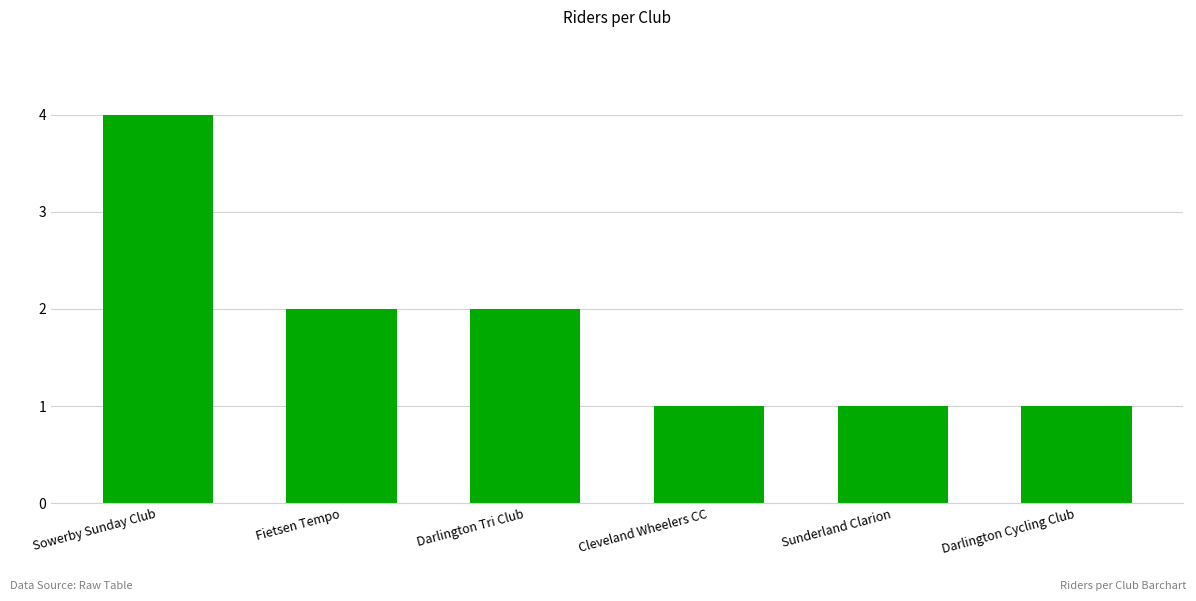

The value at Darlington Tri Club is 2. True or false?

True